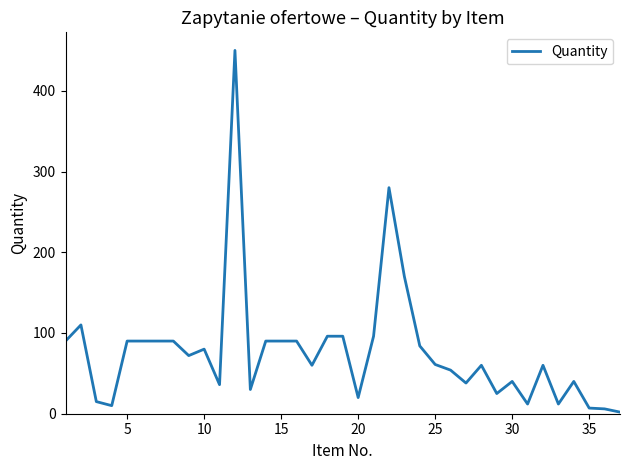

What is the greatest value displayed?

450